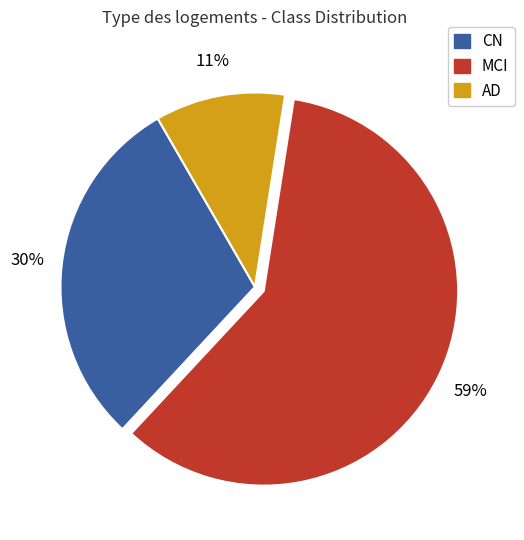

How many segments does this pie chart have?

3